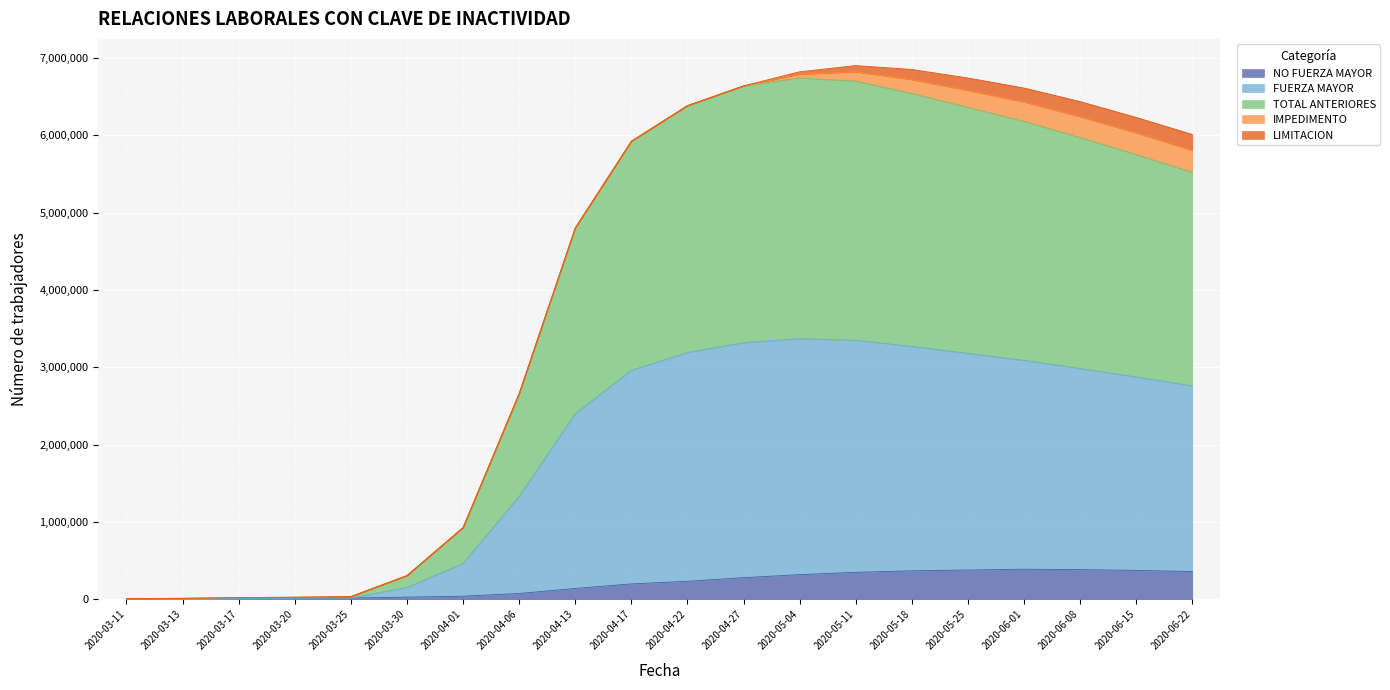

What is the difference between the maximum and minimum values in the TOTAL ANTERIORES series?

6729074